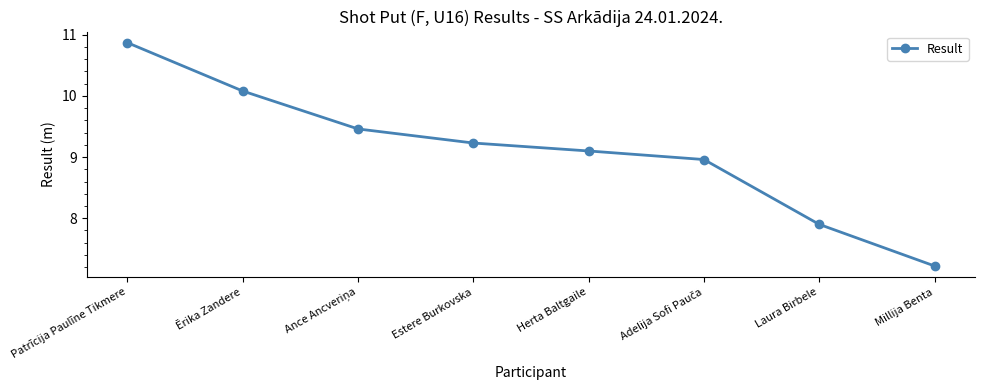

How many lines are shown in the chart?

1